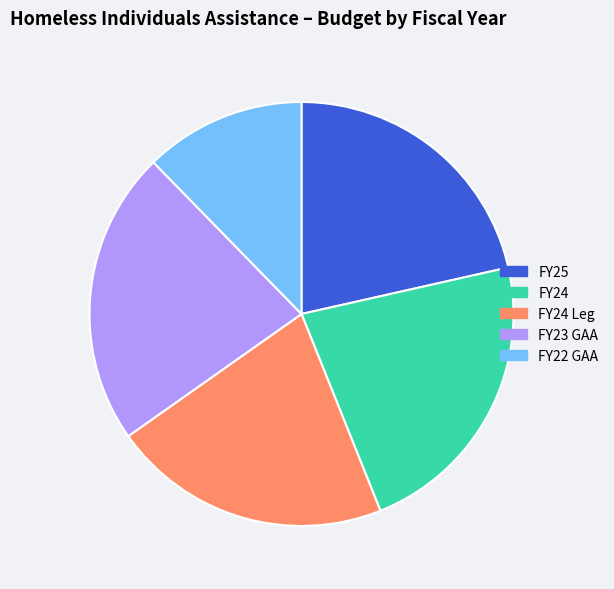

Which category has the smallest portion of the pie?

FY22 GAA